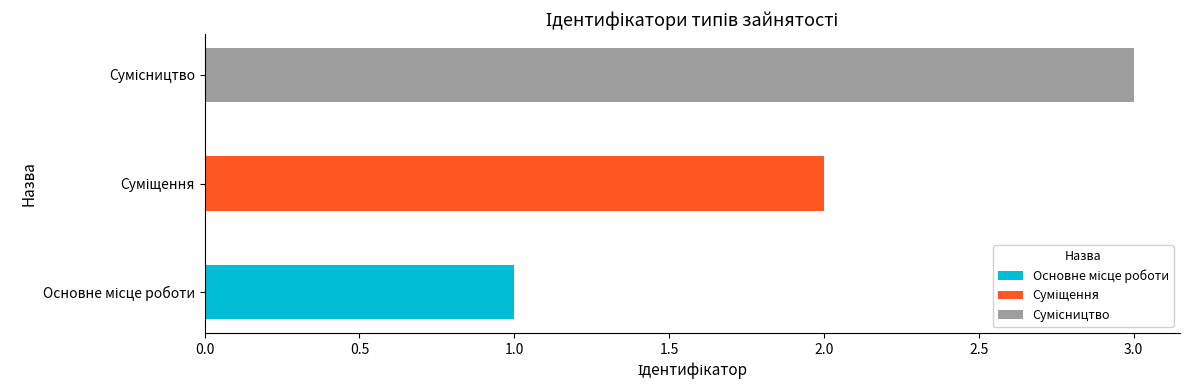

Count the number of categories in the chart.

3